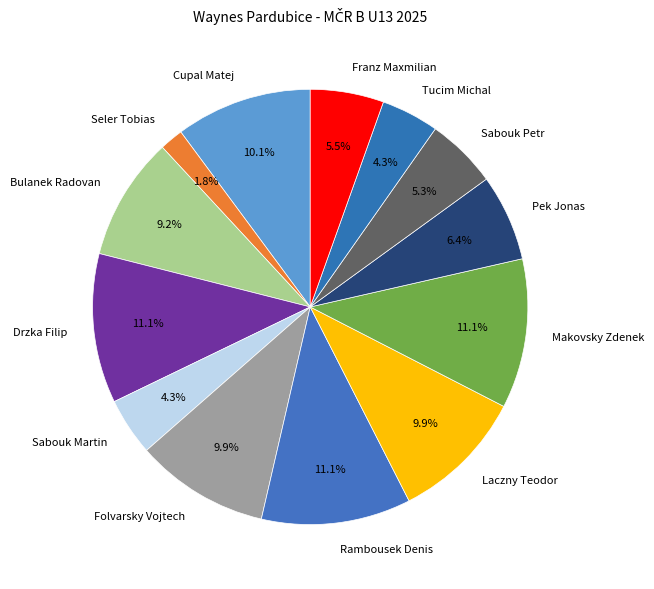

Which slice is the smallest?

Seler Tobias